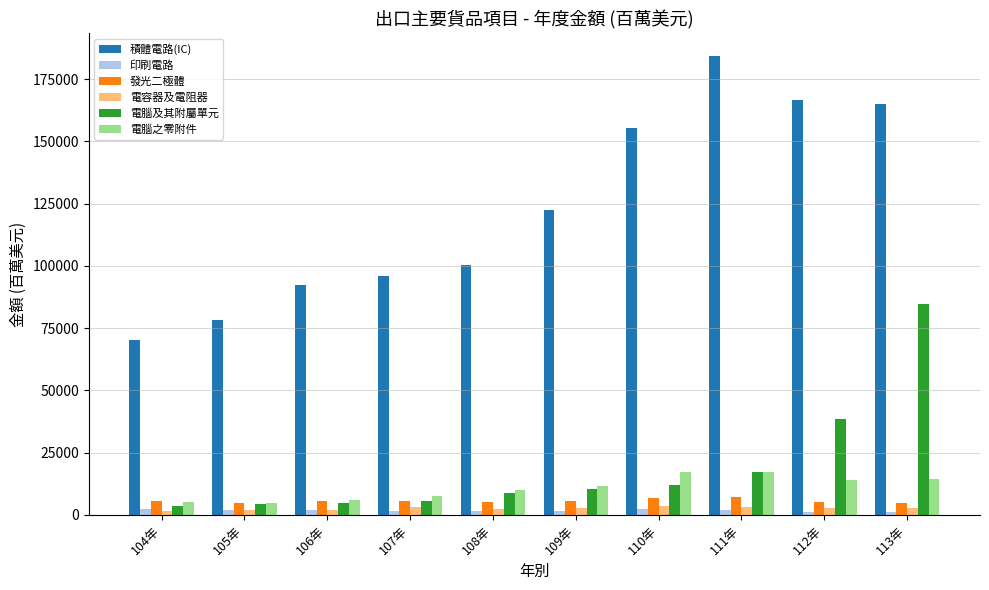

What is the sum of all 電腦之零附件 values?

107684.7